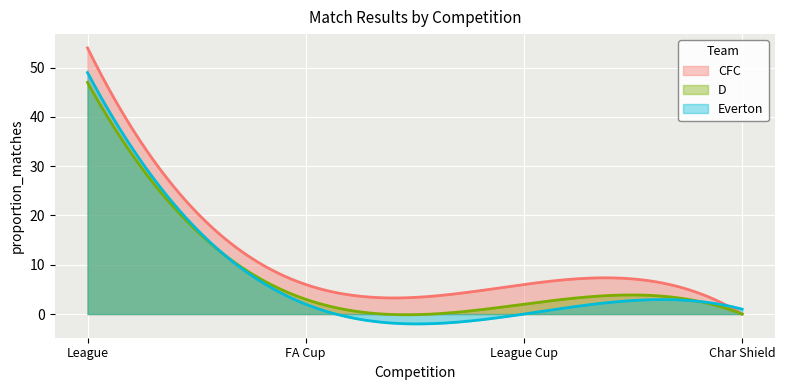

What is the maximum value for D?

47.0